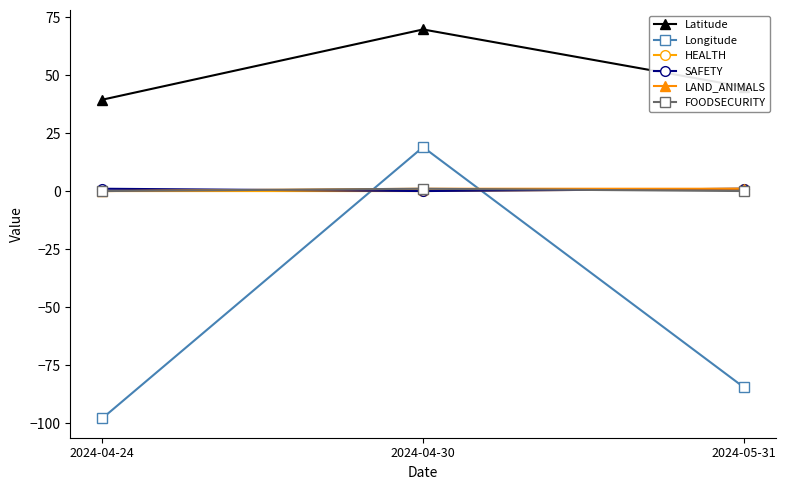

At which category is the sum across all series the highest?

2024-04-30